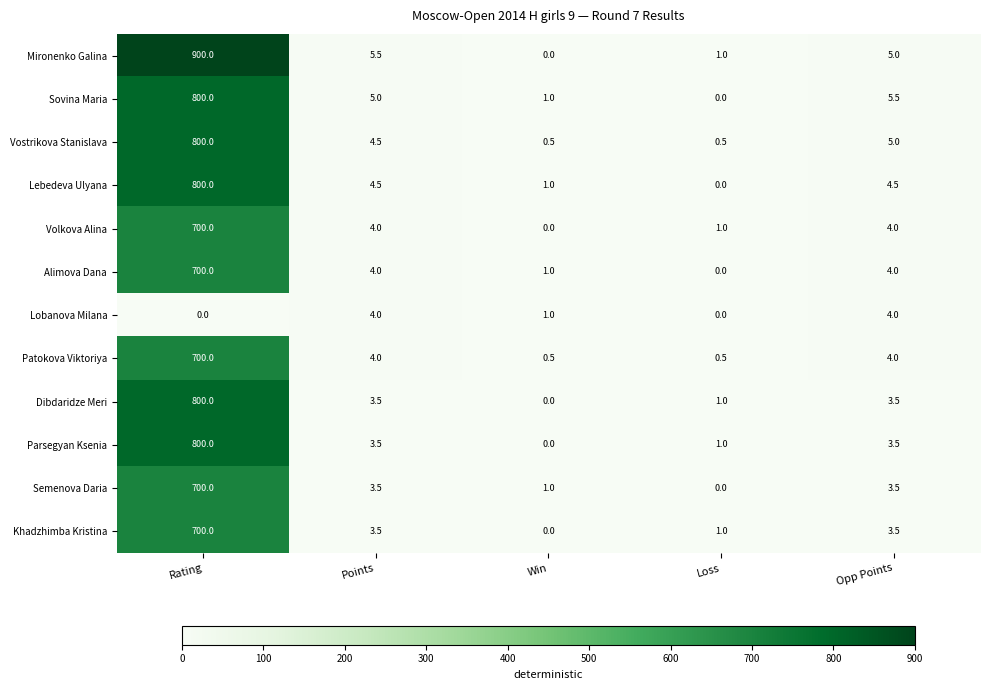

What value does the Sovina Maria series have at Rating?

800.0